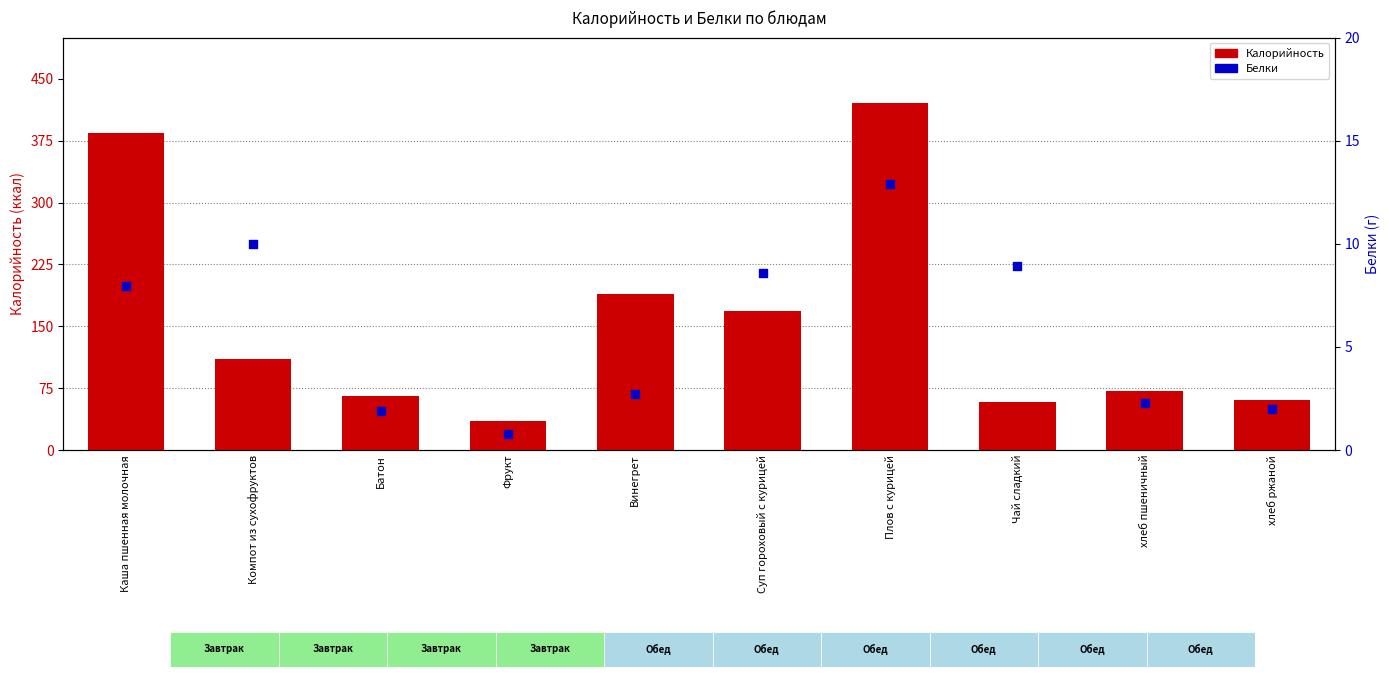

At which category is the sum across all series the highest?

Плов с курицей